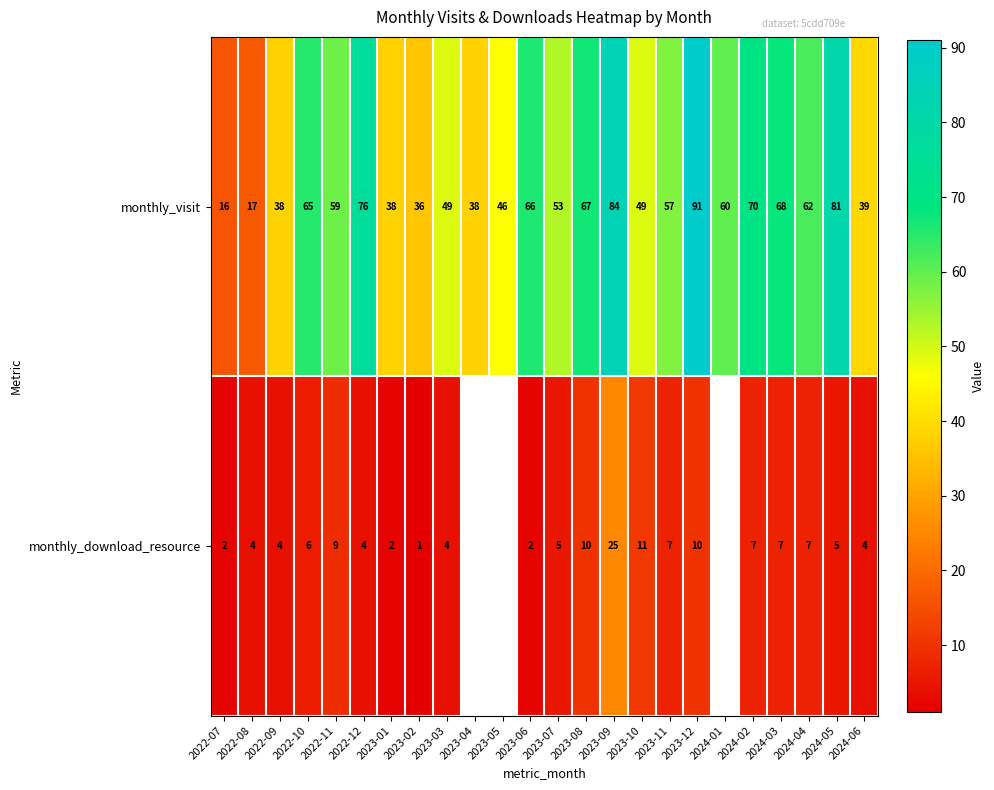

Is it true that monthly_download_resource equals 4.2 at 2022-11?

False